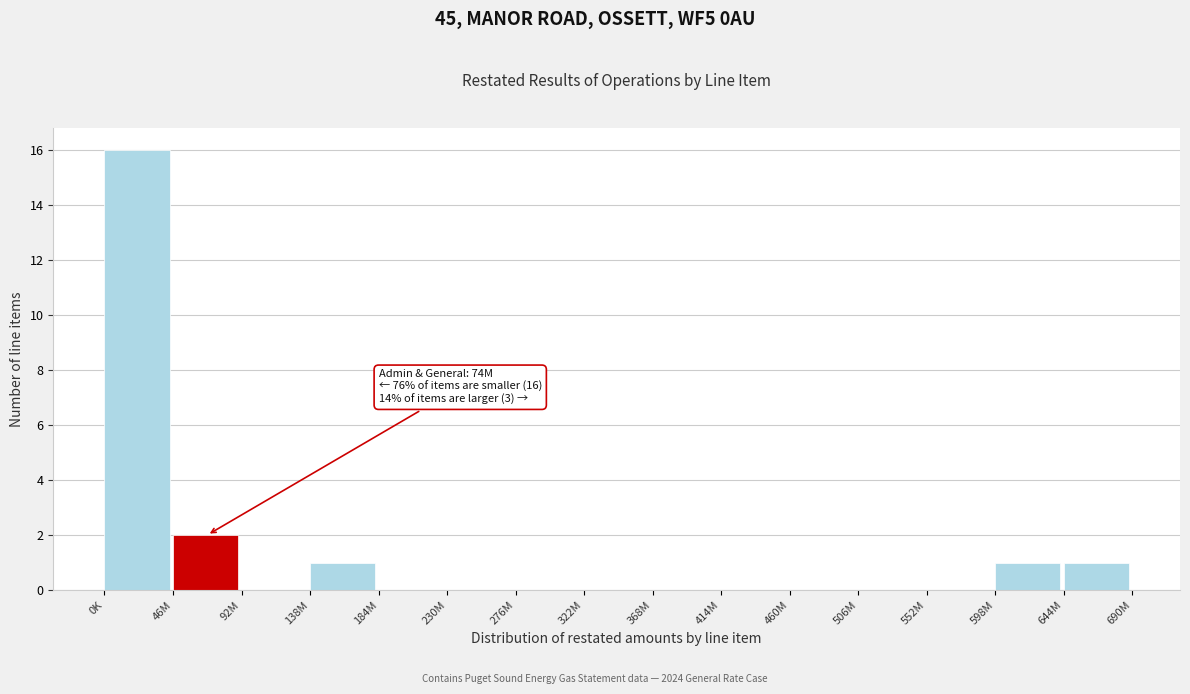

Reading left to right, what are all the values shown in this chart?

0K=16	46M=2	92M=0	138M=1	184M=0	230M=0	276M=0	322M=0	368M=0	414M=0	460M=0	506M=0	552M=0	598M=1	644M=1